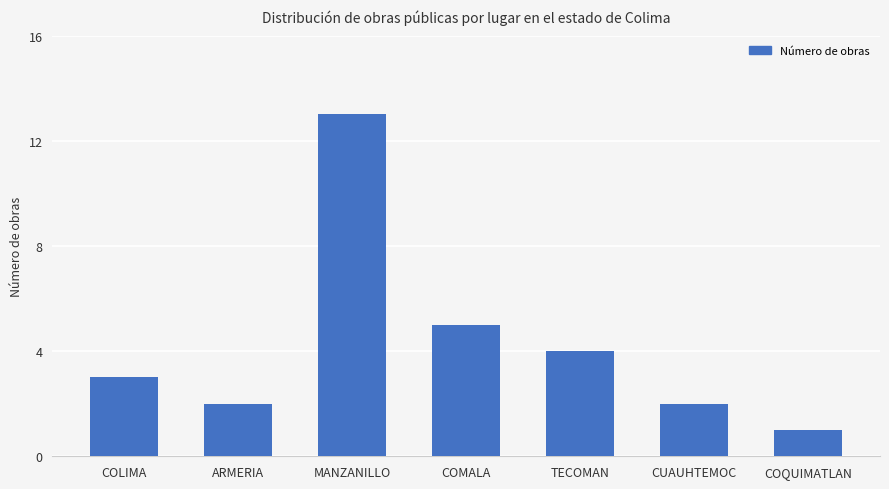

What is the difference between the second highest and minimum values?

4